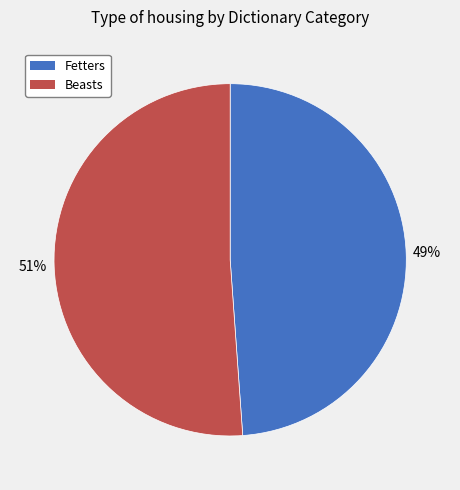

To the nearest percent, what is the average slice percentage?

50%